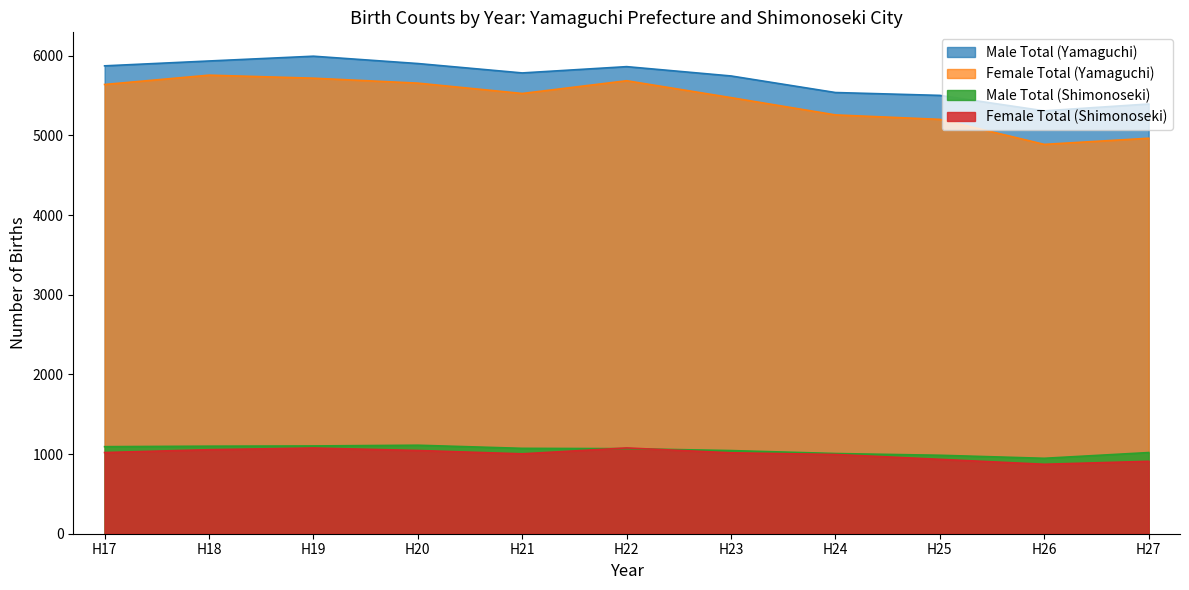

What is the average value of the Female Total (Shimonoseki) series?

1000